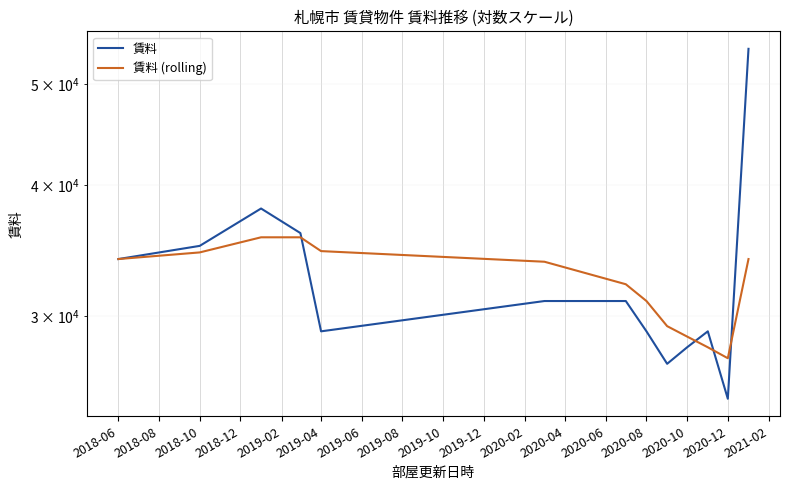

How many data points does each series have?

13